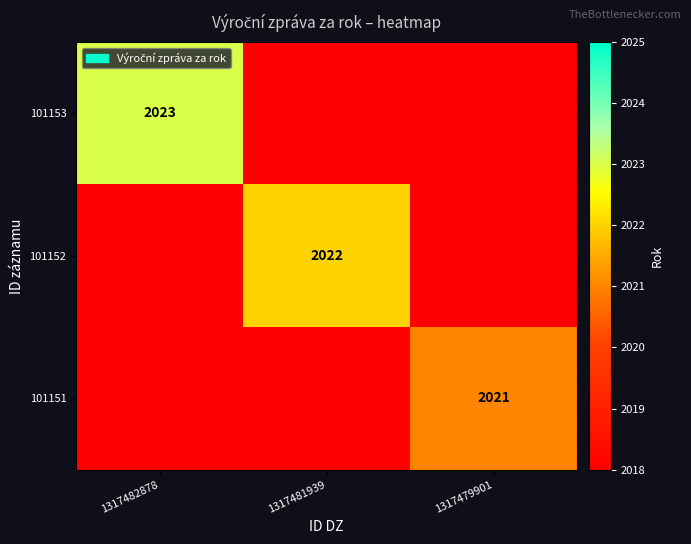

How many series are shown in this chart?

3